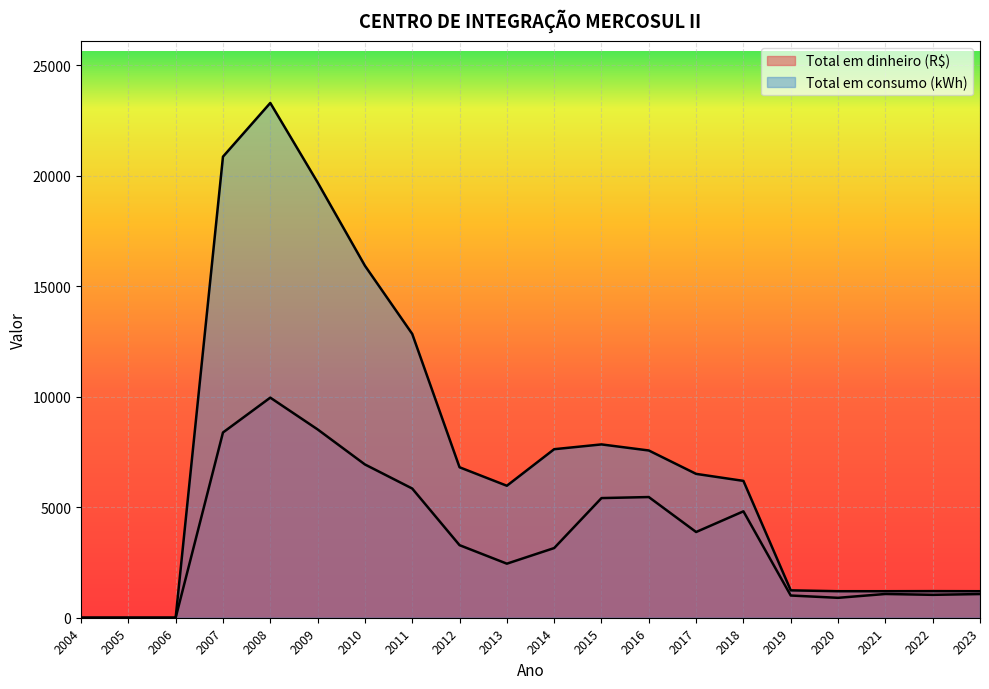

Reading right to left, transcribe all the data shown in this chart.

Total em dinheiro (R$): 2023=1071.6	2022=1036.1	2021=1074.6	2020=901.0	2019=1005.5	2018=4815.5	2017=3879.5	2016=5461.4	2015=5415.3	2014=3153.1	2013=2446.4	2012=3284.2	2011=5846.8	2010=6937.3	2009=8523.4	2008=9960.6	2007=8383.0	2006=0.0	2005=0.0	2004=0.0
Total em consumo (kWh): 2023=1200.0	2022=1204.0	2021=1200.0	2020=1200.0	2019=1239.0	2018=6193.0	2017=6510.0	2016=7569.0	2015=7844.0	2014=7627.0	2013=5973.0	2012=6809.0	2011=12845.0	2010=15931.0	2009=19701.0	2008=23297.0	2007=20866.0	2006=0.0	2005=0.0	2004=0.0